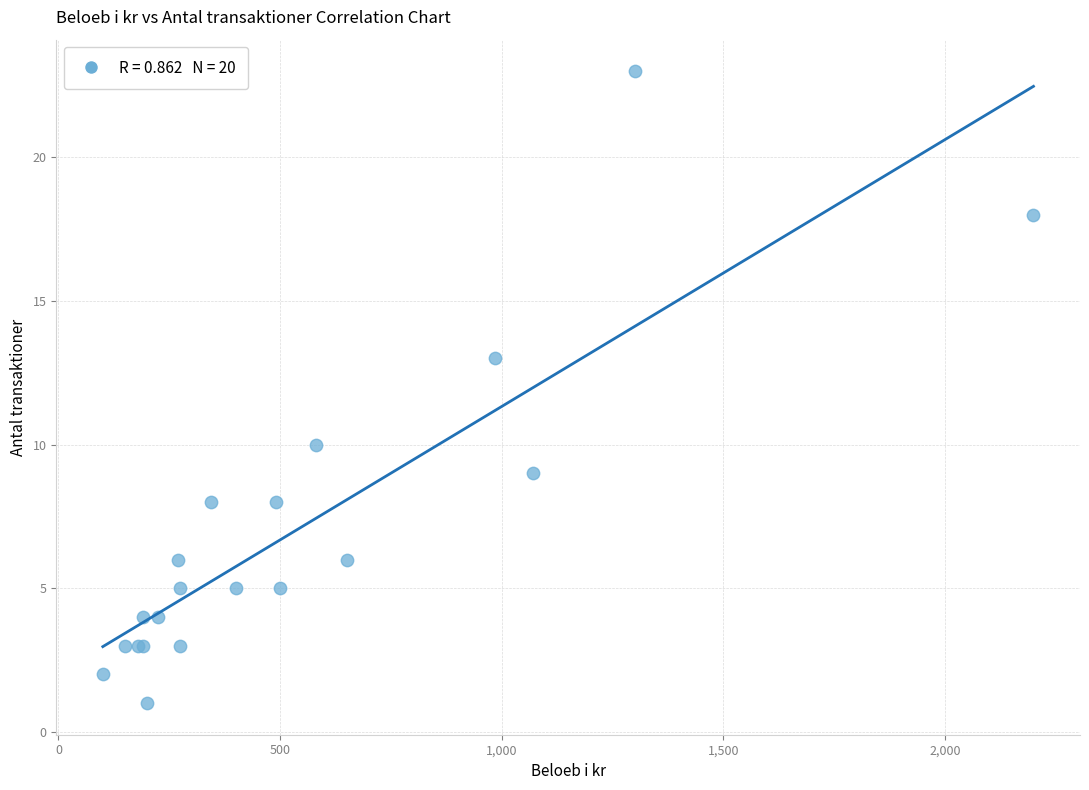

What Y value in the scatter plot is closest to 12?

13